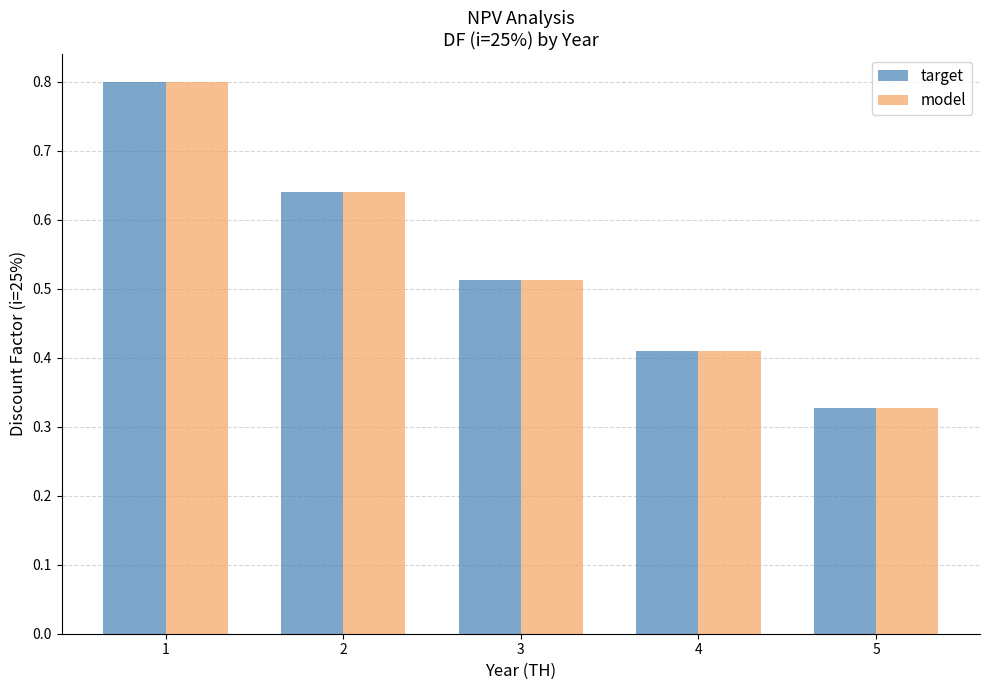

At how many categories does at least one series exceed 0?

5